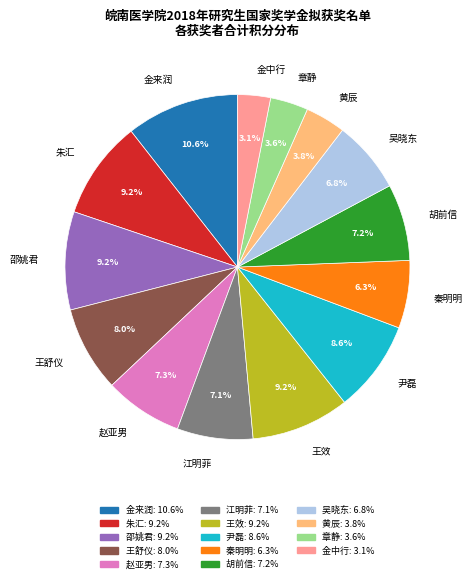

Which category has the biggest portion of the pie?

金来润